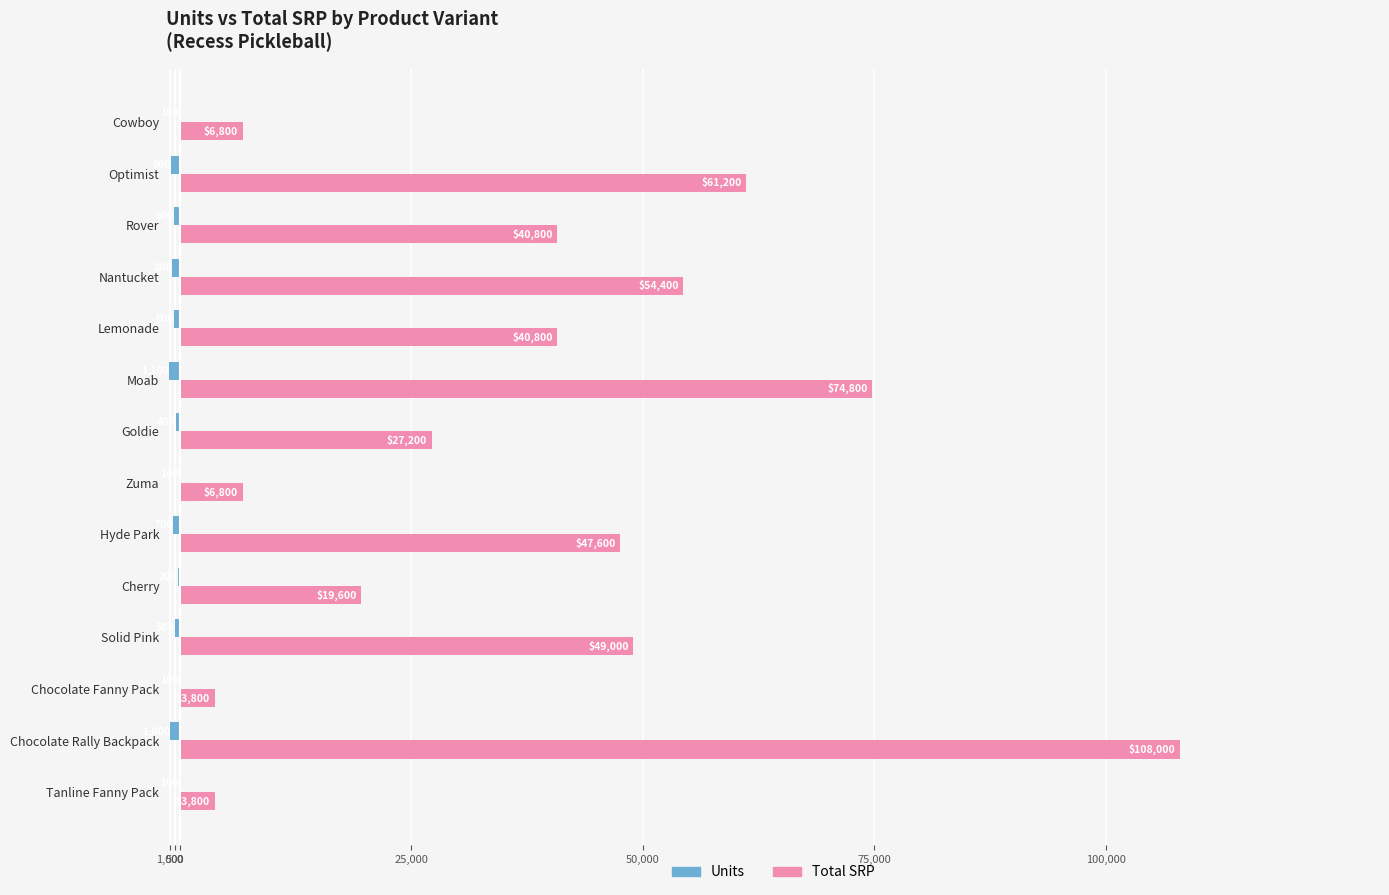

What is the label of the 14th bar from the right?

Tanline Fanny Pack